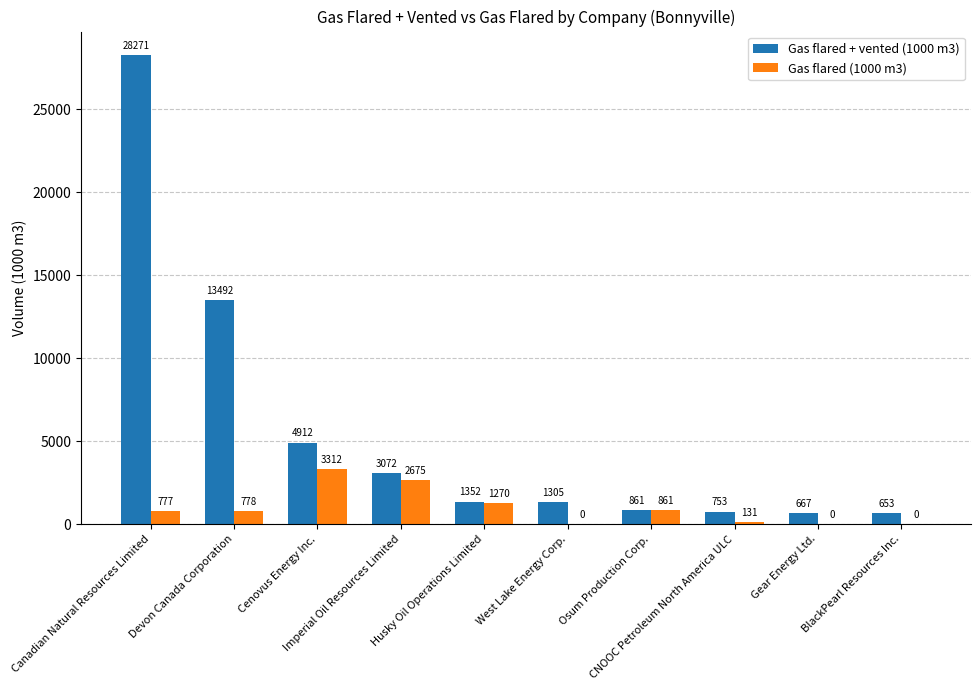

What is the average value of the Gas flared + vented (1000 m3) series?

5533.8